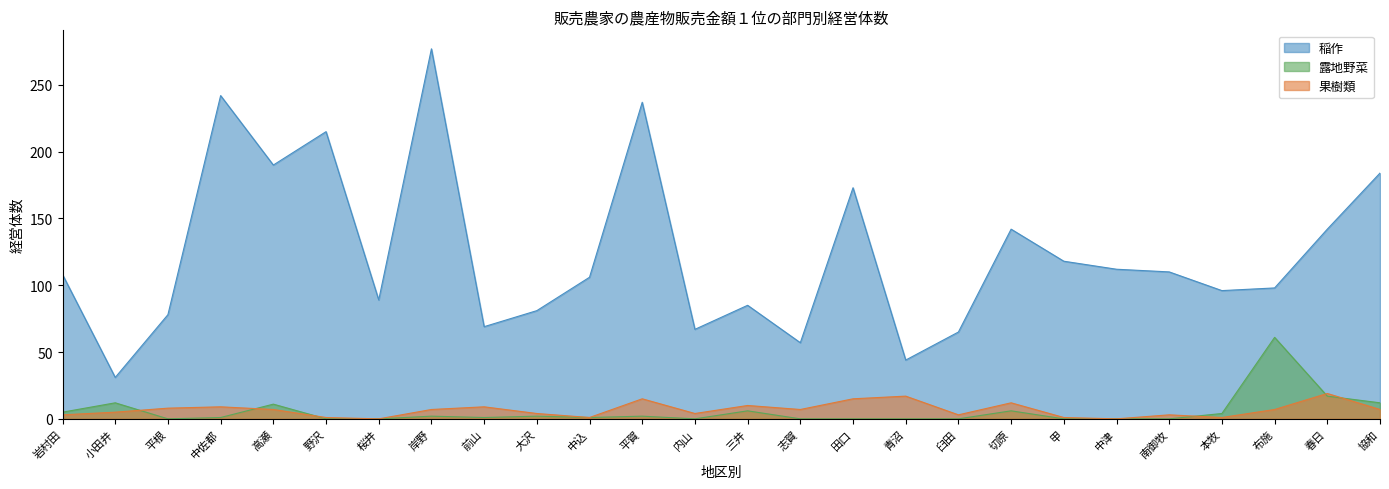

True or false: 稲作 has more than 1 points higher than both neighbors.

True